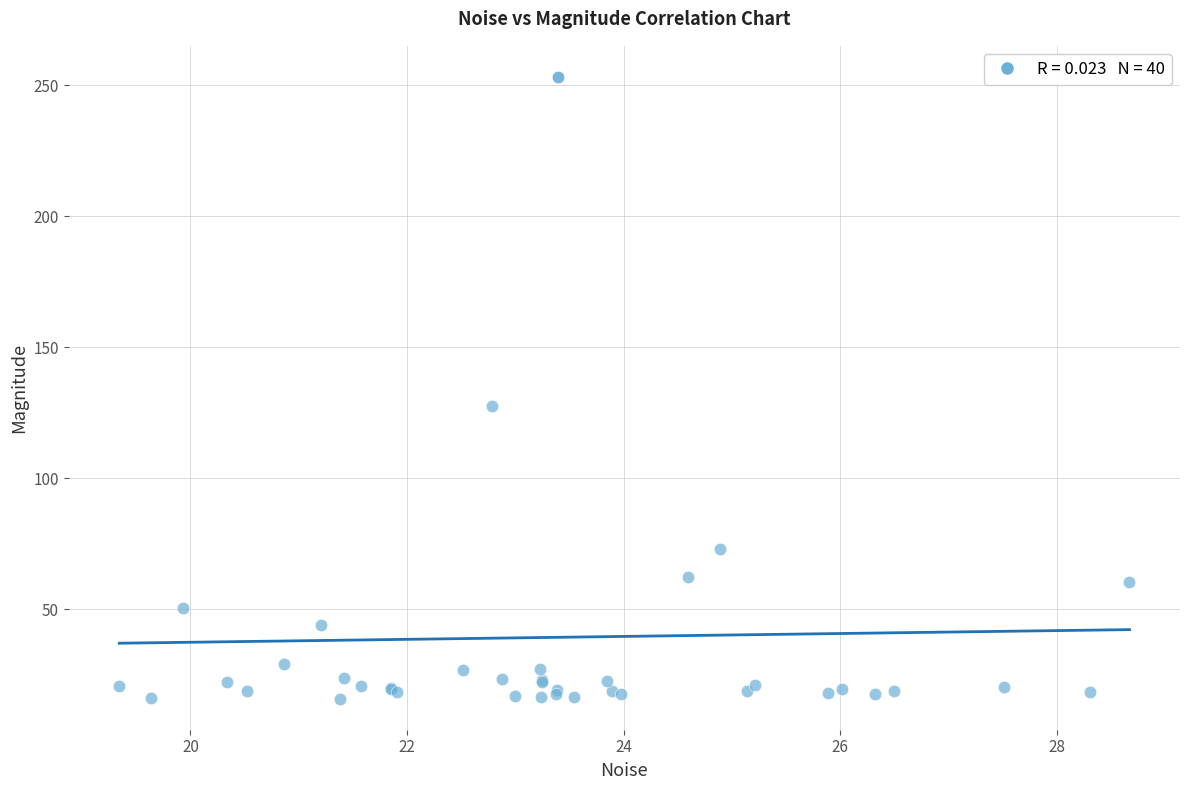

What Y value in the scatter plot is closest to 134?

127.7